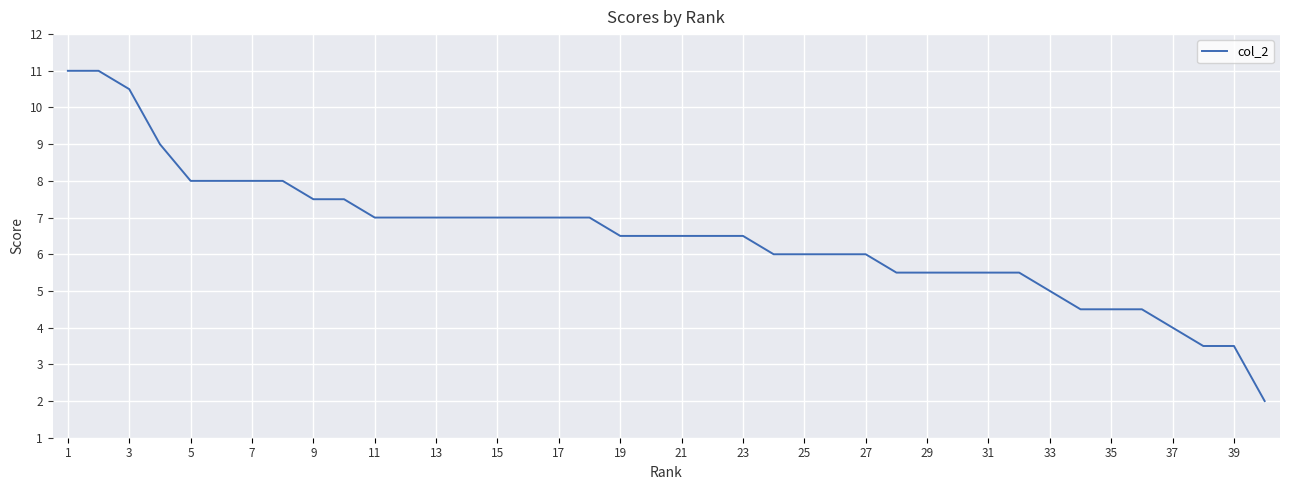

Does the chart have visible grid lines?

Yes